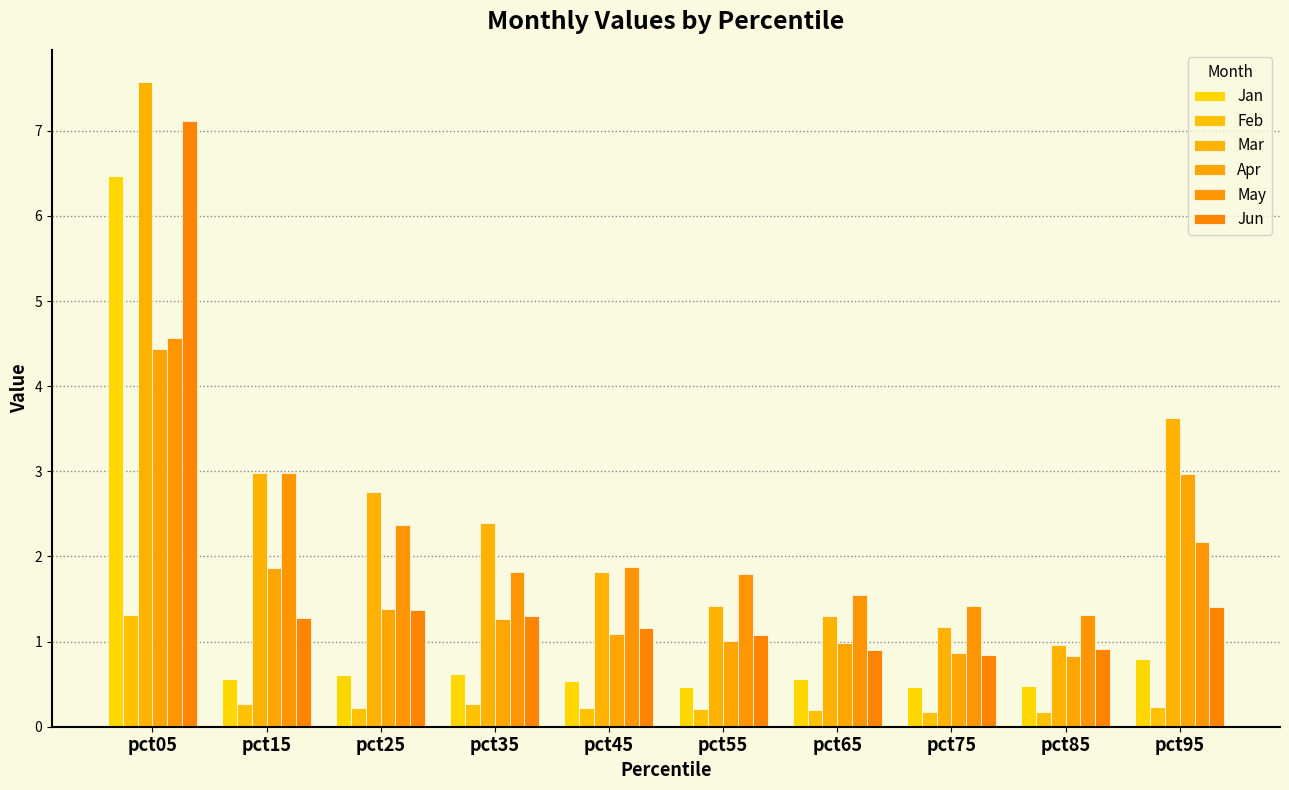

Which label corresponds to the largest value in the chart?

pct05